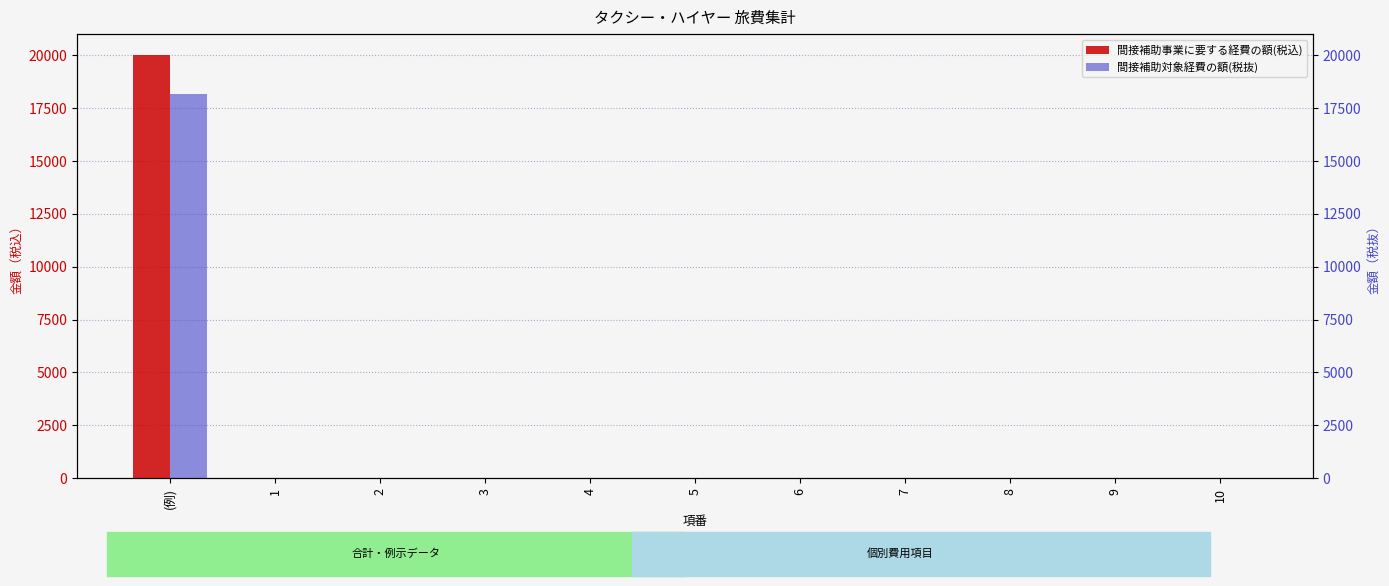

Which series has the largest range (max minus min)?

間接補助事業に要する経費の額(税込)